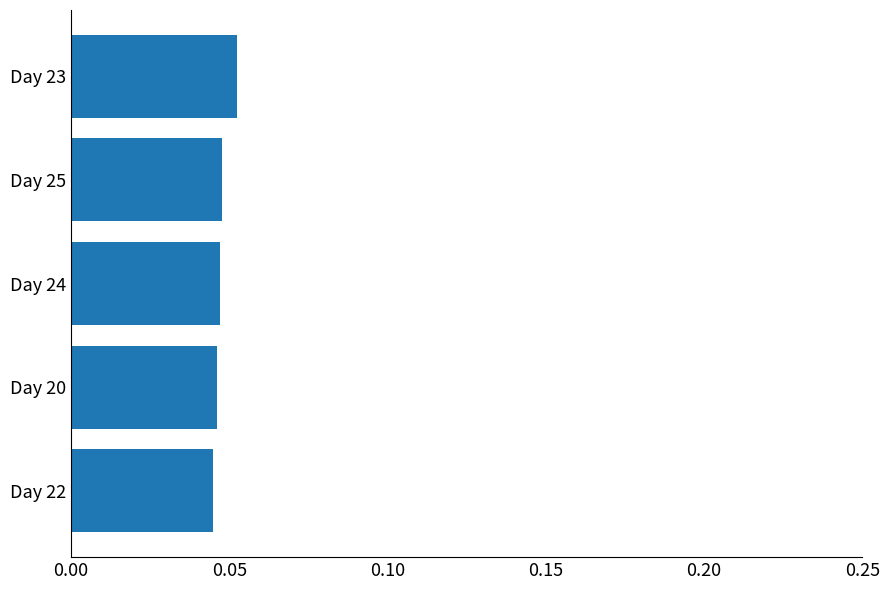

Which has a higher value, Day 24 or Day 23?

Day 23